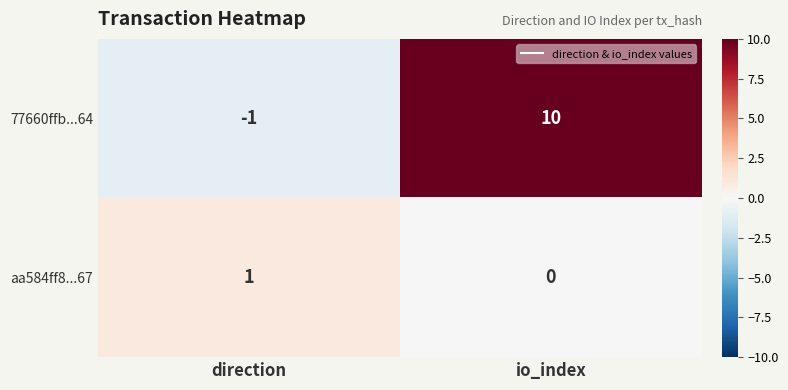

Reading left to right, extract all data points from this chart.

77660ffb...64: -1	10
aa584ff8...67: 1	0